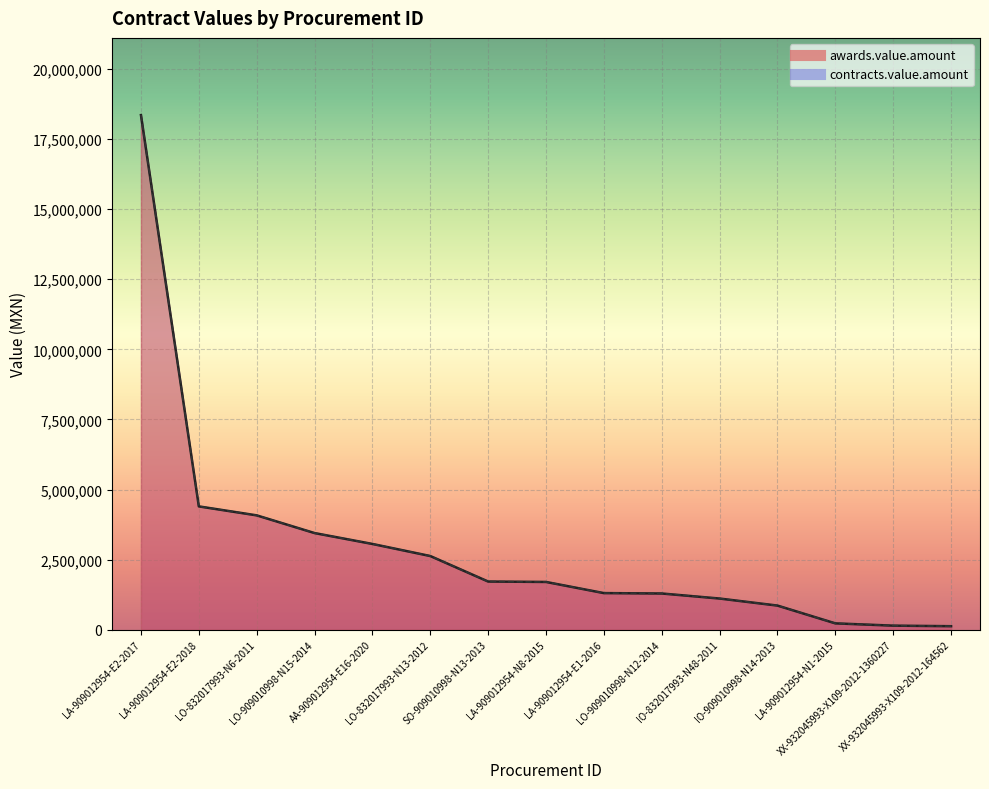

What is the difference between the contracts.value.amount values at AA-909012954-E16-2020 and LA-909012954-E2-2017?

15298748.2